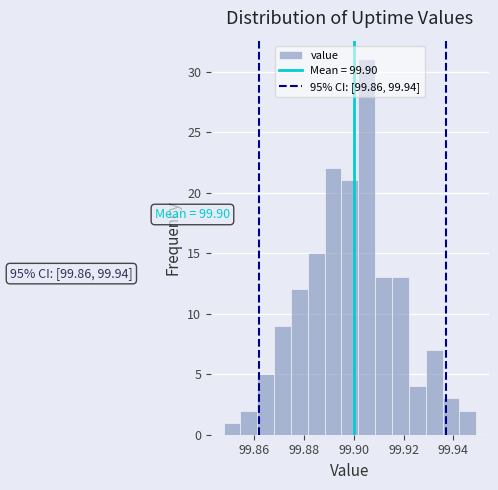

Read against the x-axis, roughly where is the centre of the tallest bar?

99.906